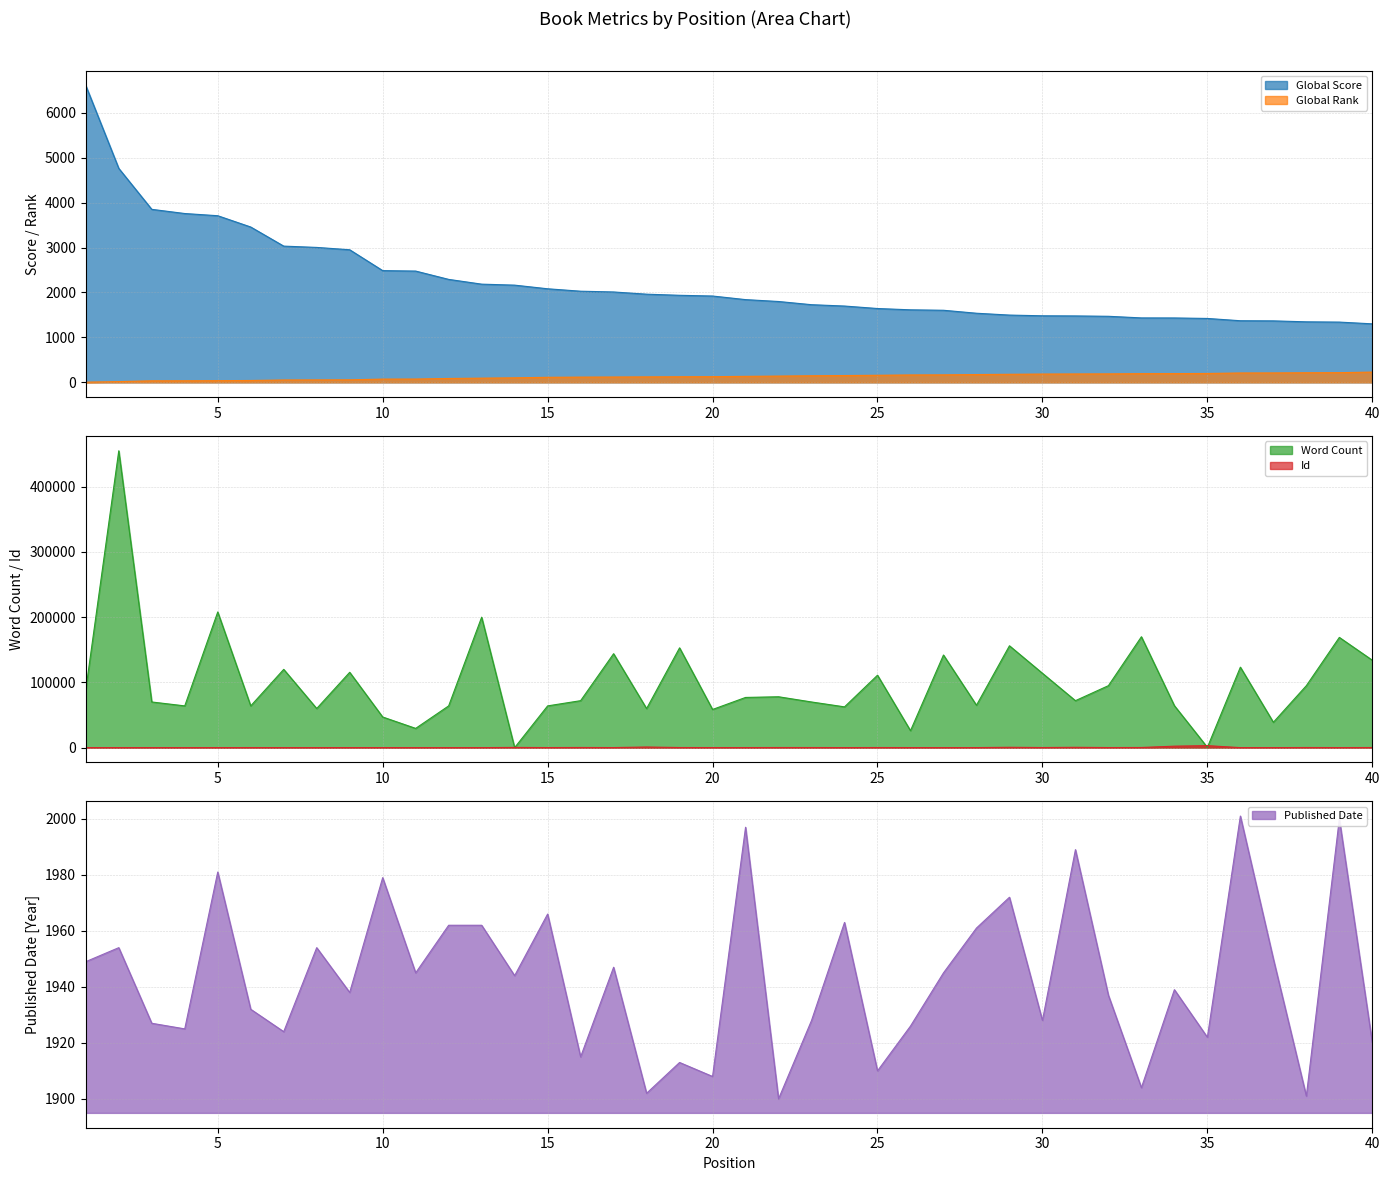

At which label does Published Date reach its minimum?

22